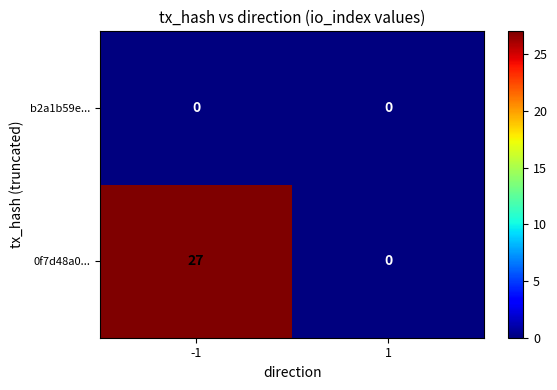

Which series has the largest total across all categories?

0f7d48a0...